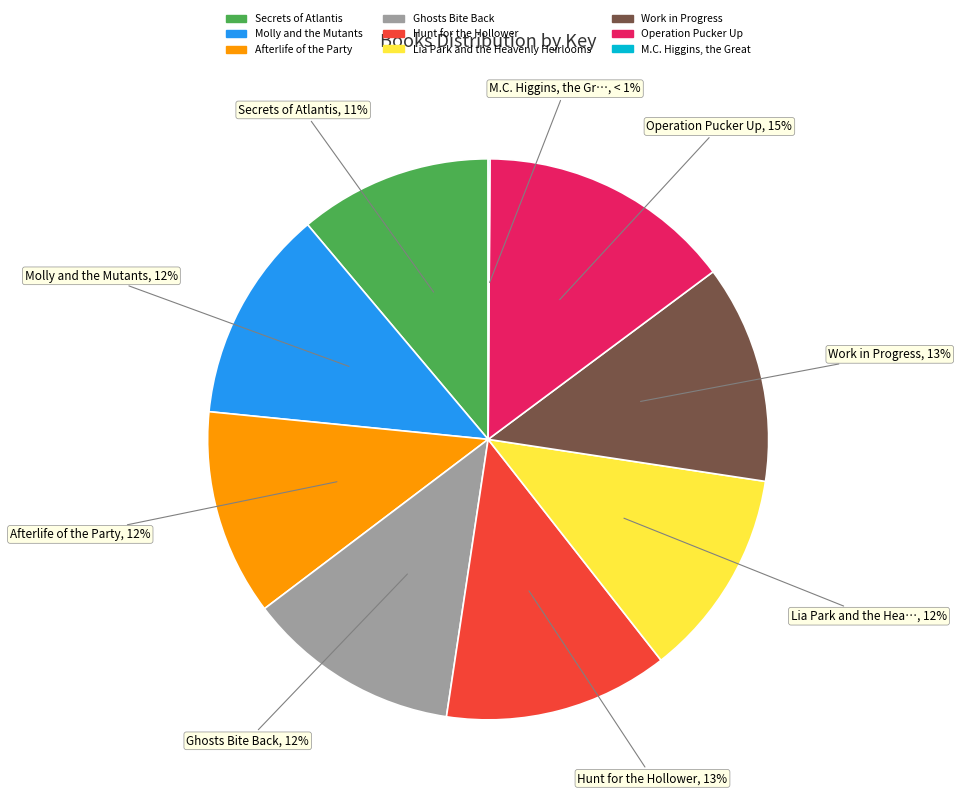

What is the total percentage of Lia Park and the Heavenly Heirlooms and Operation Pucker Up?

26.7%